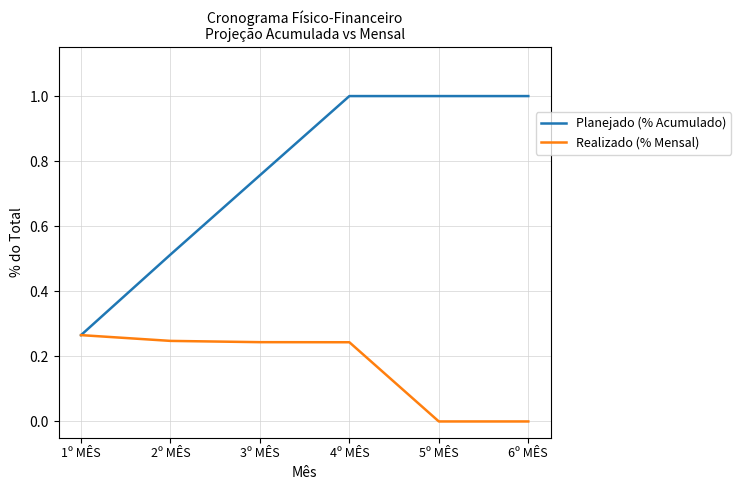

List the series in order of their overall mean, lowest first.

Realizado (% Mensal), Planejado (% Acumulado)